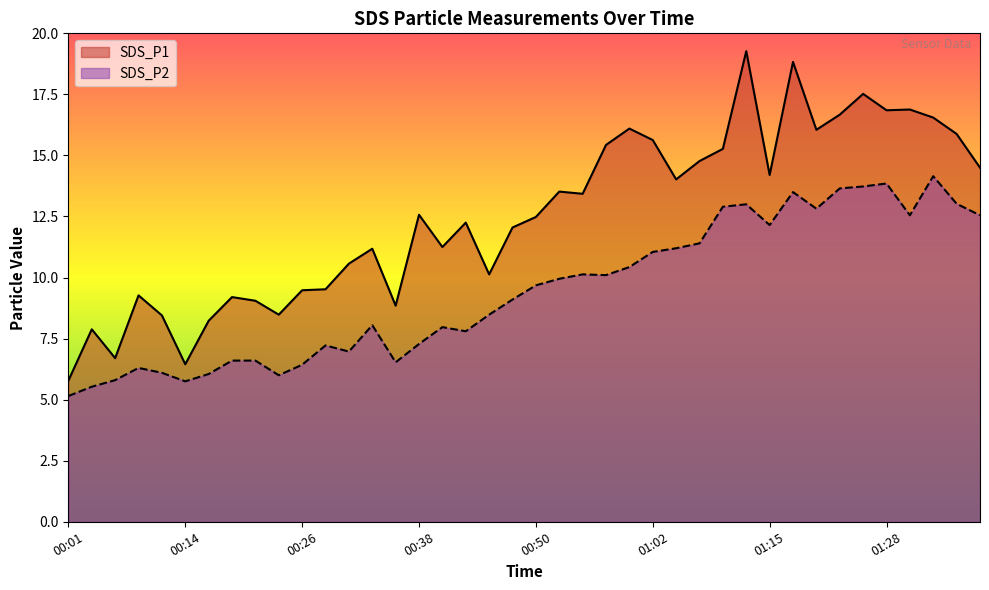

How many data points in SDS_P2 are less than 9?

19